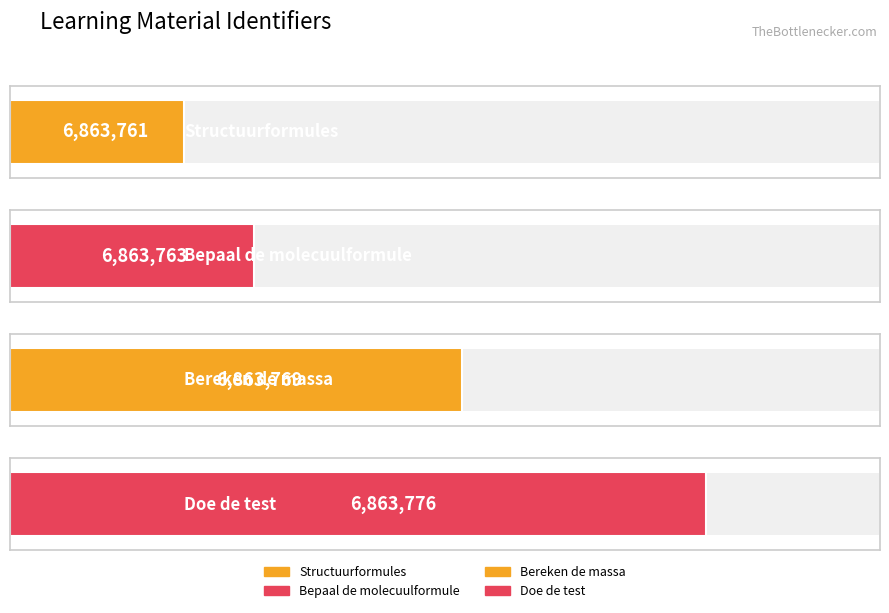

Are the bars horizontal?

Yes